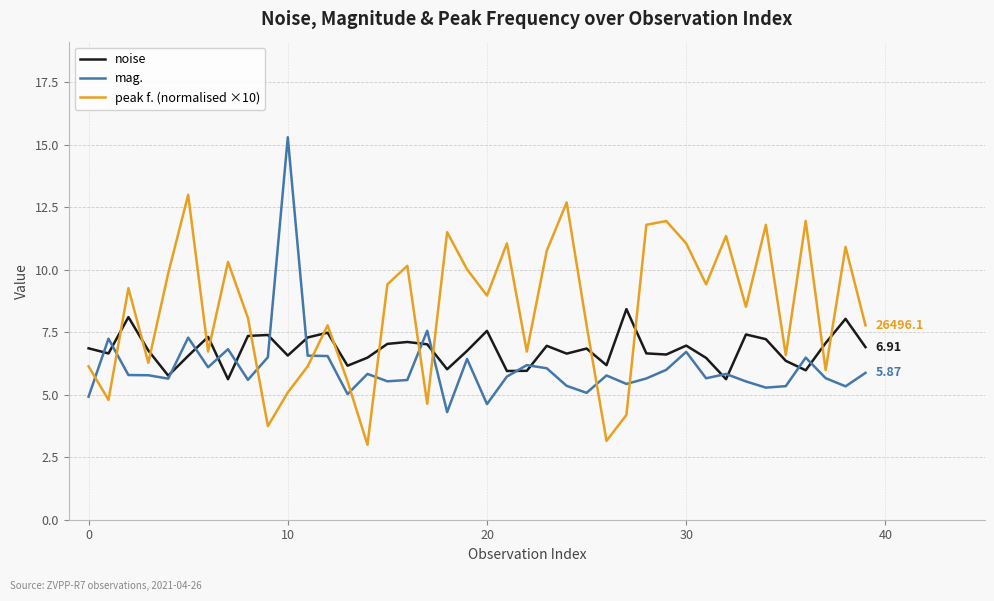

Which series has the largest total across all categories?

peak f. (normalised ×10)